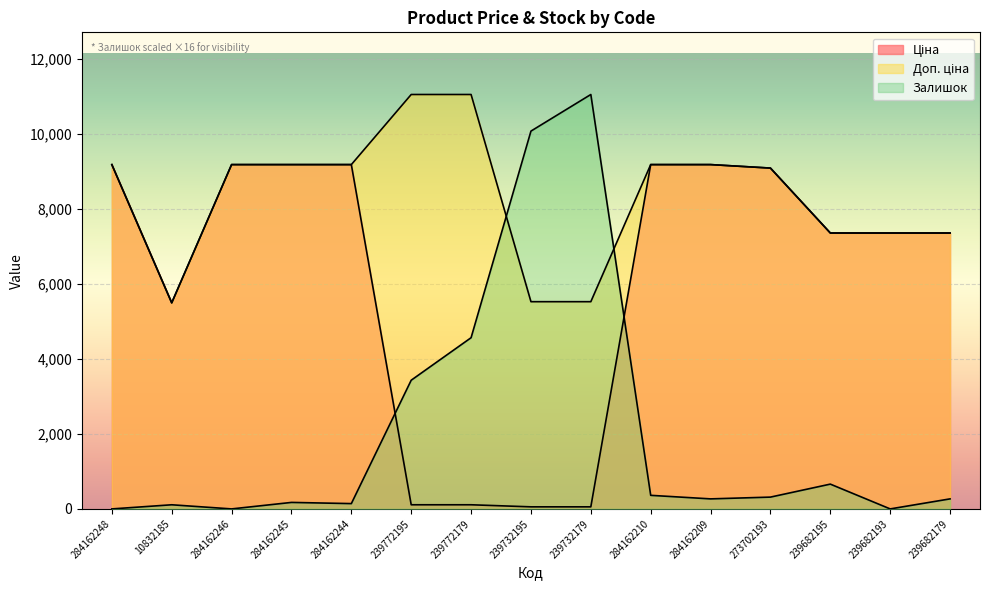

What is the difference between the maximum and minimum values in the Доп. ціна series?

5557.7